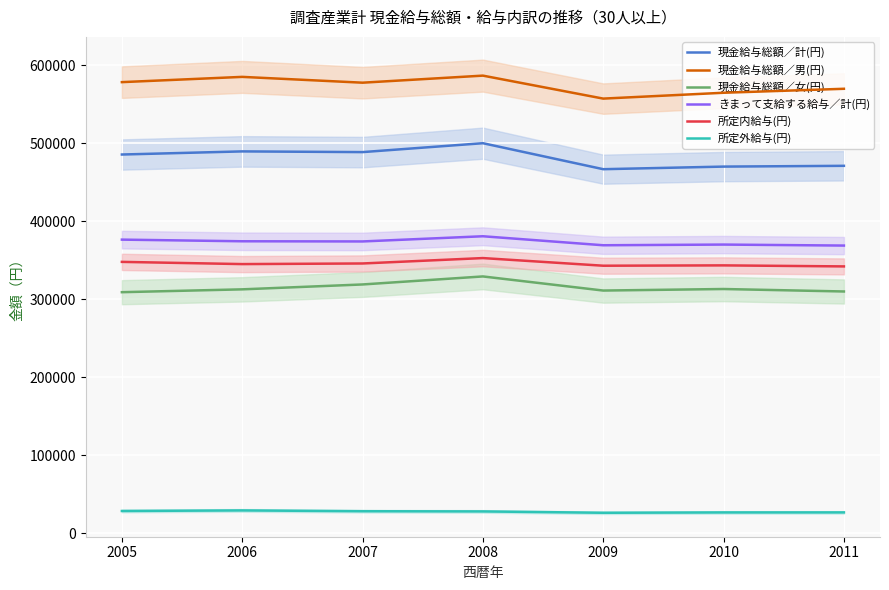

At 2011, list the series in order from smallest to largest.

所定外給与(円), 現金給与総額／女(円), 所定内給与(円), きまって支給する給与／計(円), 現金給与総額／計(円), 現金給与総額／男(円)